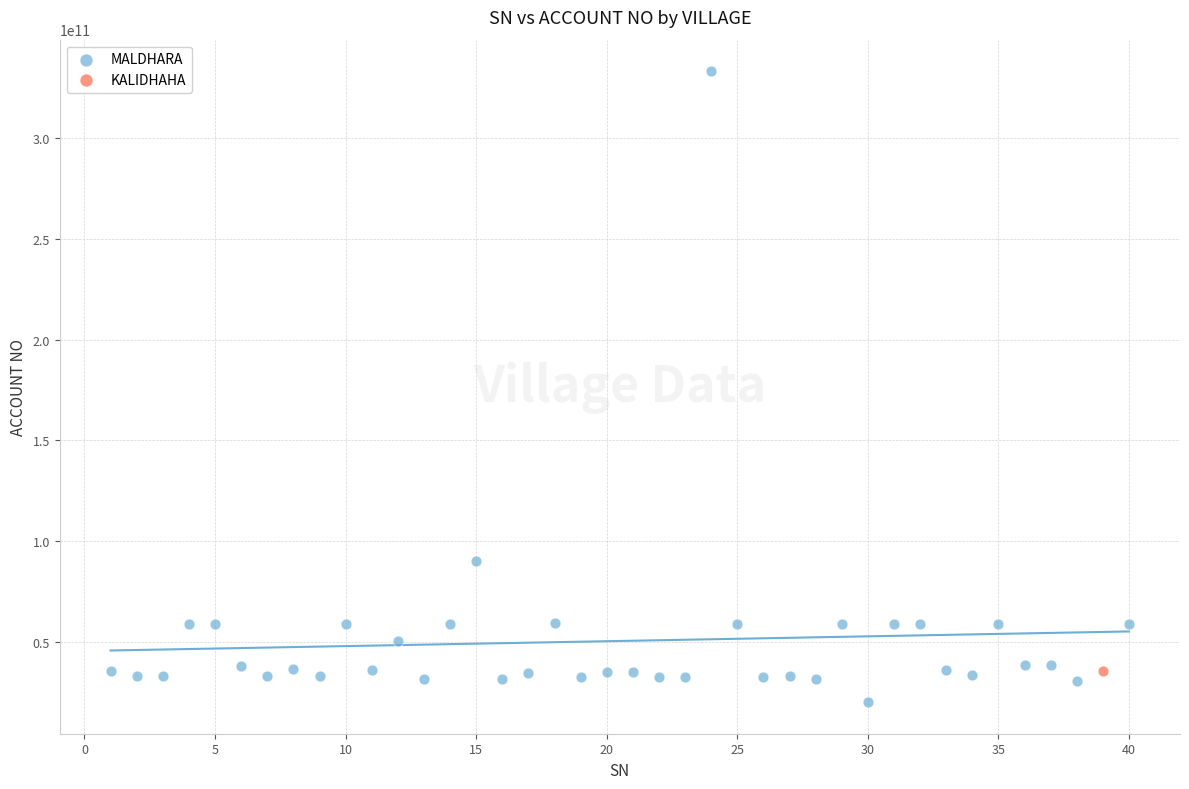

What are all the series names shown in the legend?

MALDHARA, KALIDHAHA